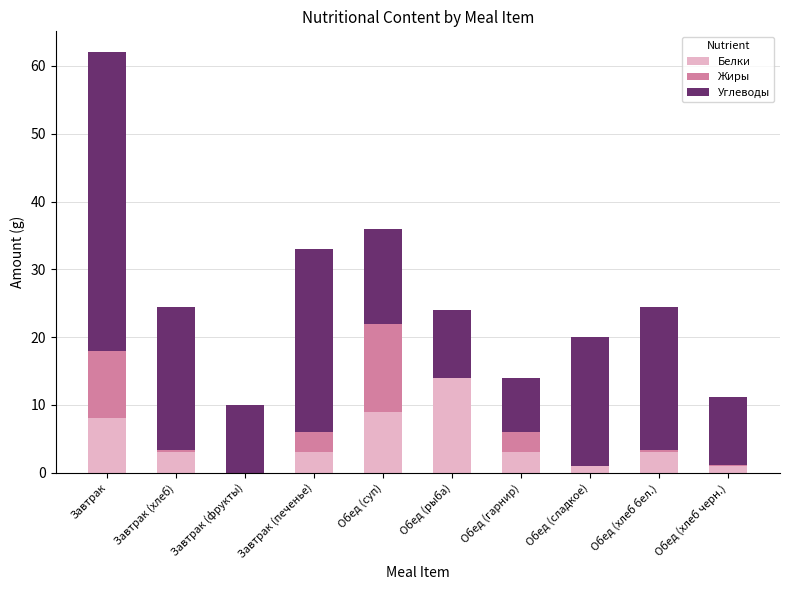

Are the bars horizontal?

No